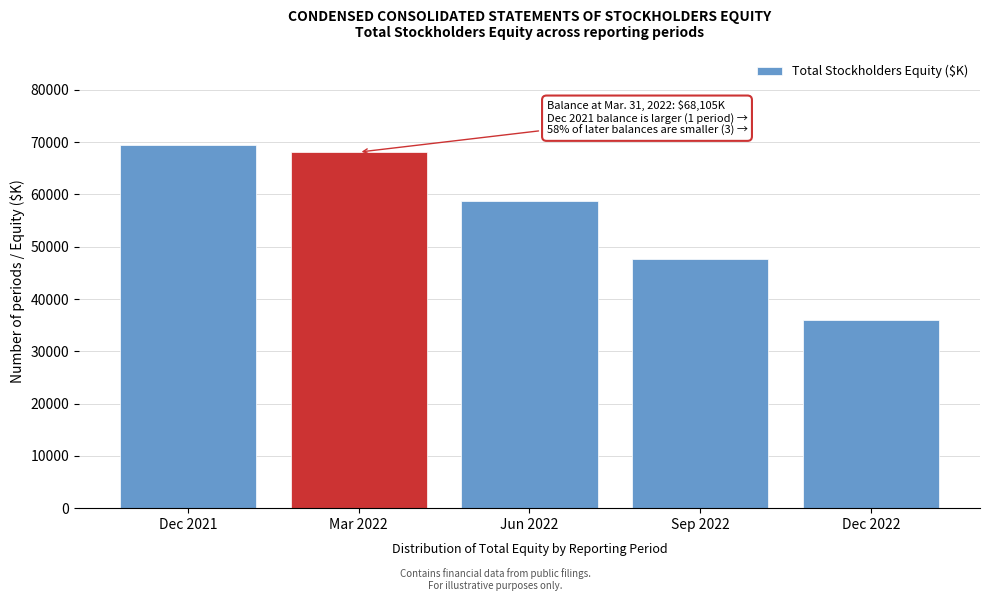

Reading right to left, extract all data points from this chart.

Dec 2022=35989	Sep 2022=47565	Jun 2022=58781	Mar 2022=68105	Dec 2021=69518